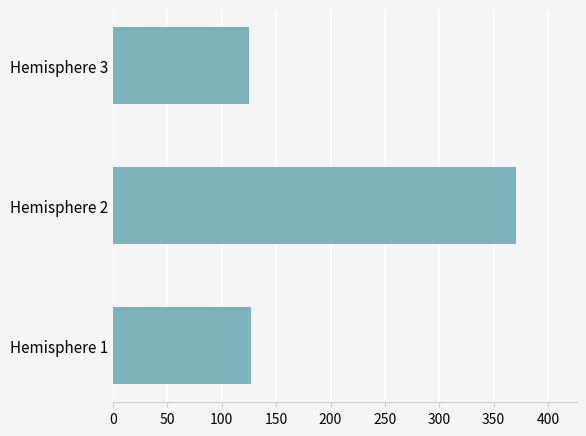

The value at Hemisphere 1 is 126.6. True or false?

True